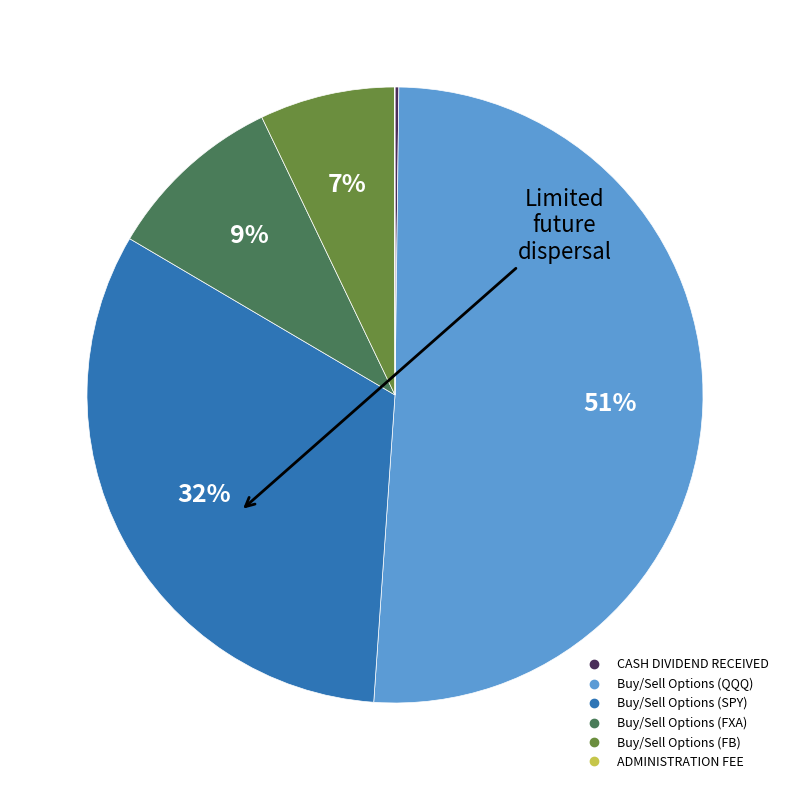

Is there any slice that represents more than half of the pie?

Yes